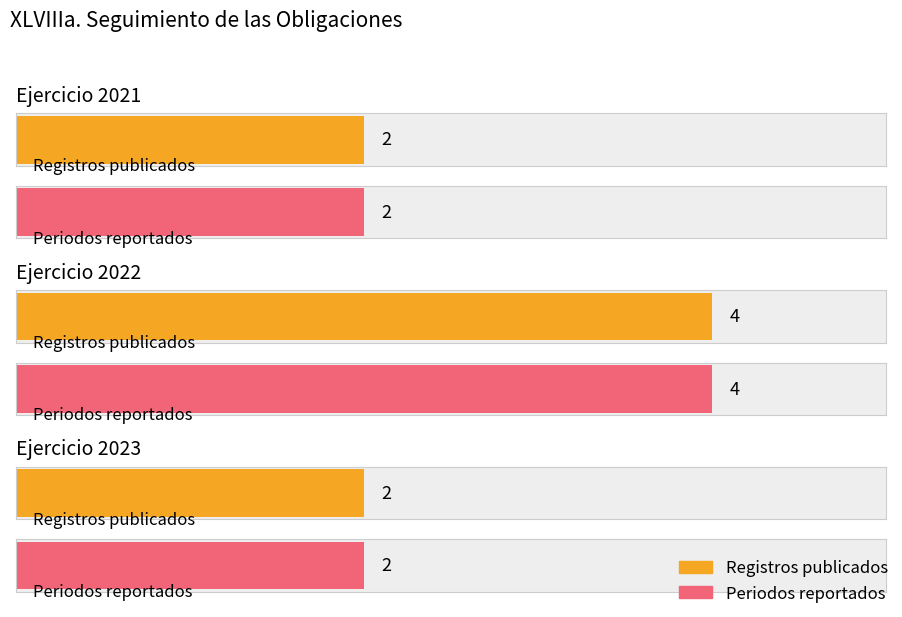

Count the number of values greater than 2022.

2